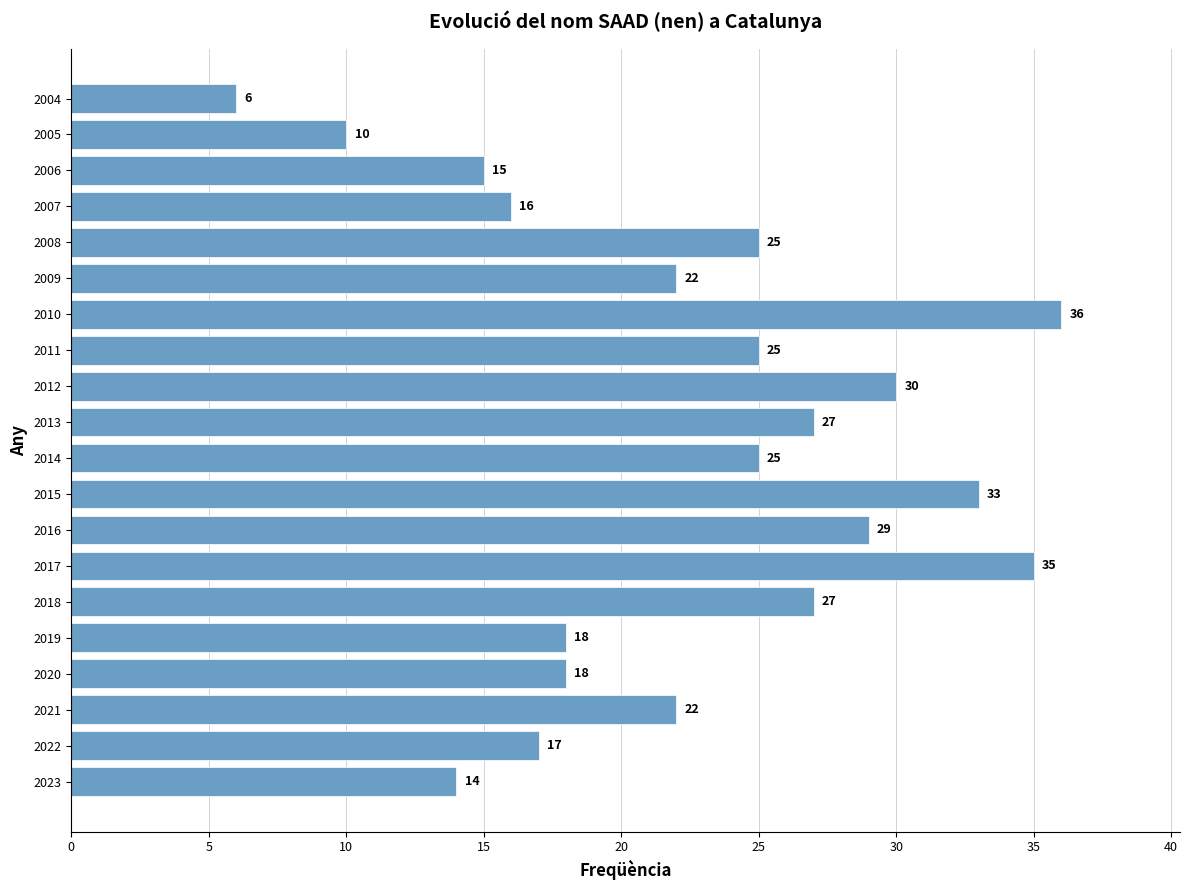

What is the minimum value shown in the chart?

6